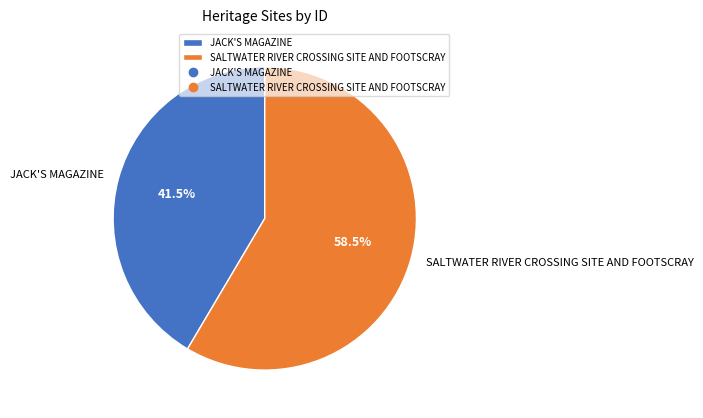

What is the total percentage of JACK'S MAGAZINE and SALTWATER RIVER CROSSING SITE AND FOOTSCRAY?

100.0%